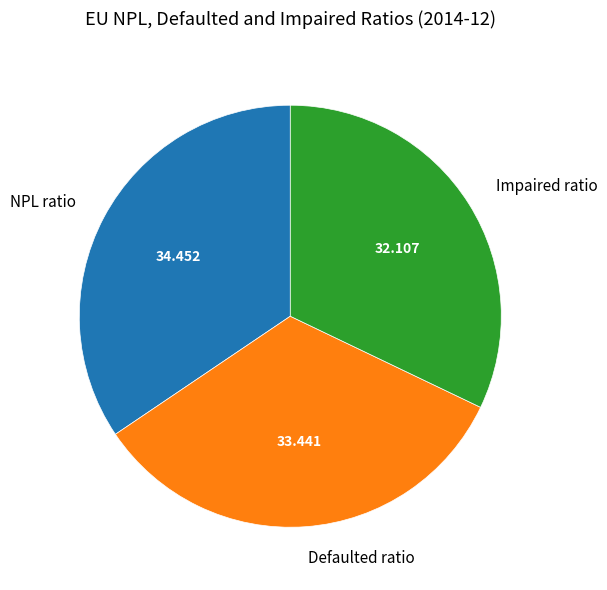

Rank the categories by value from lowest to highest.

Impaired ratio, Defaulted ratio, NPL ratio